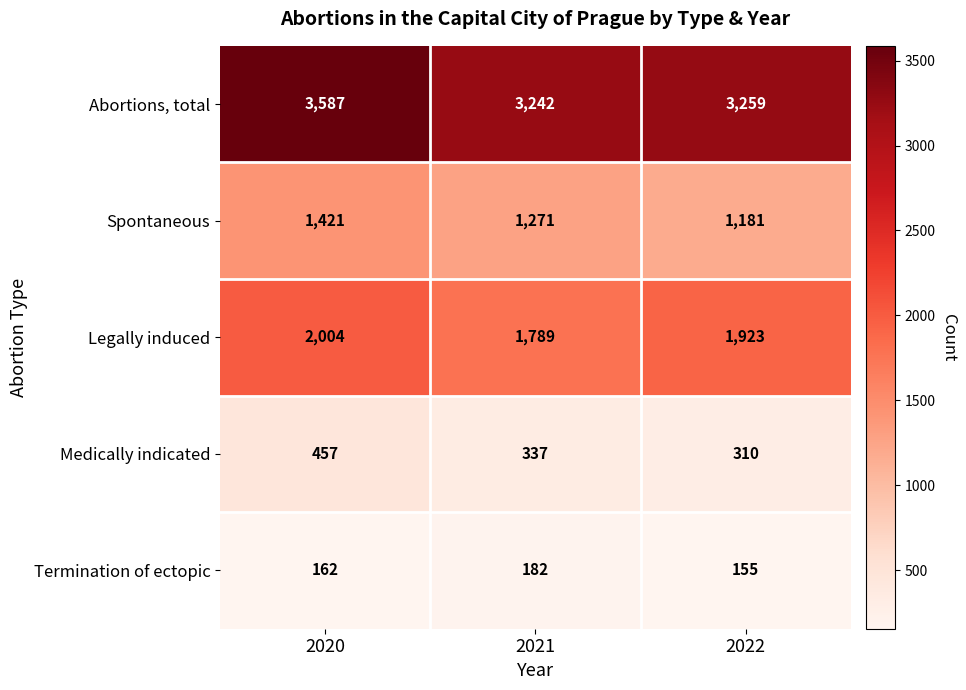

Which label corresponds to the largest value in the chart?

2020